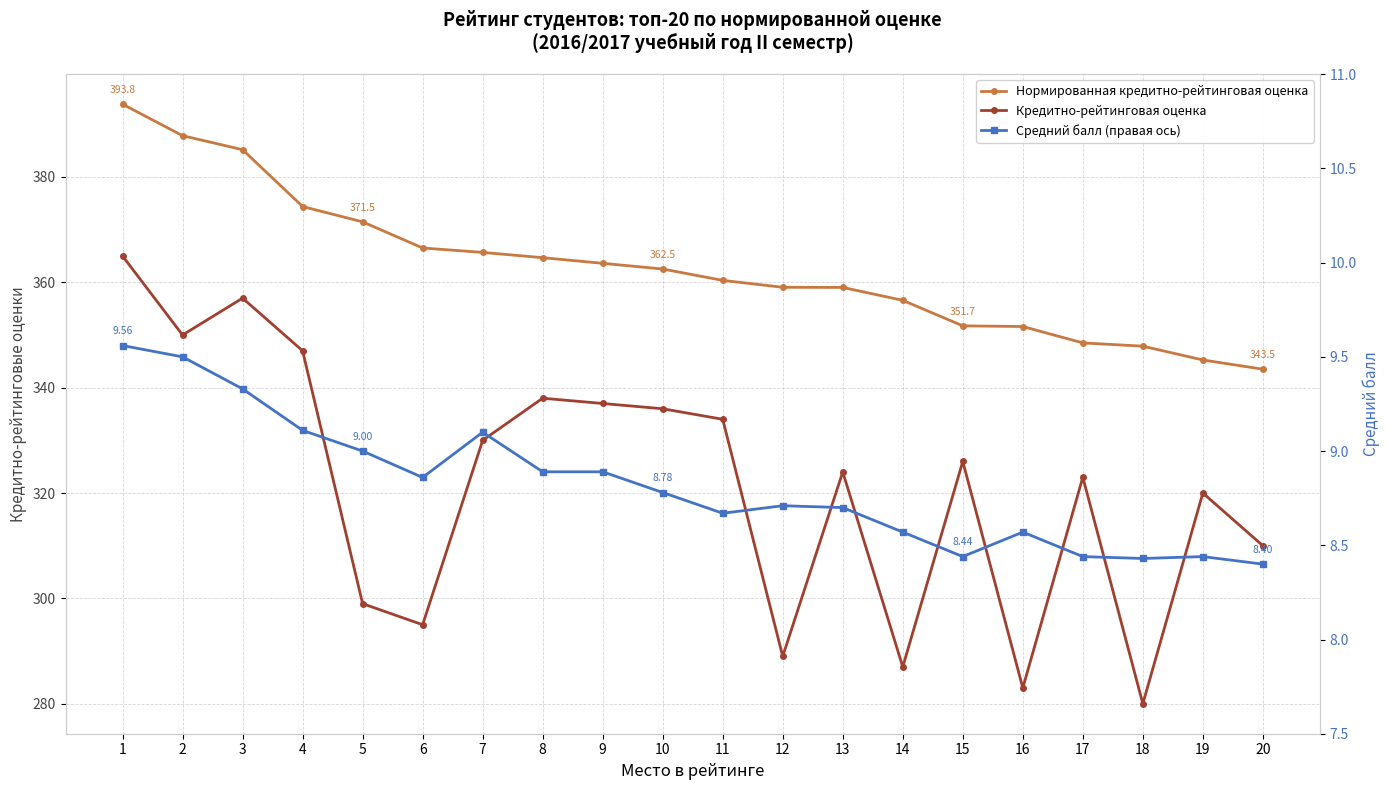

True or false: Нормированная кредитно-рейтинговая оценка has more than 0 points higher than both neighbors.

False